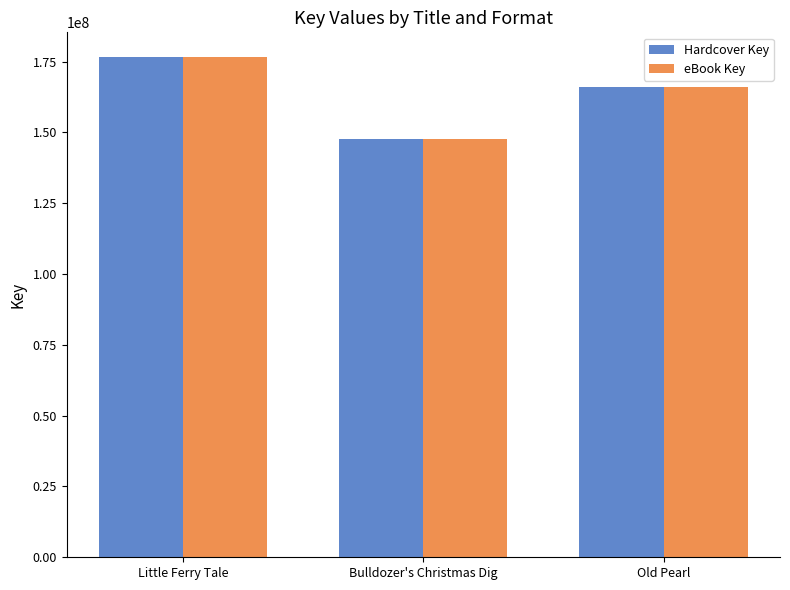

What position from the right is Old Pearl?

1